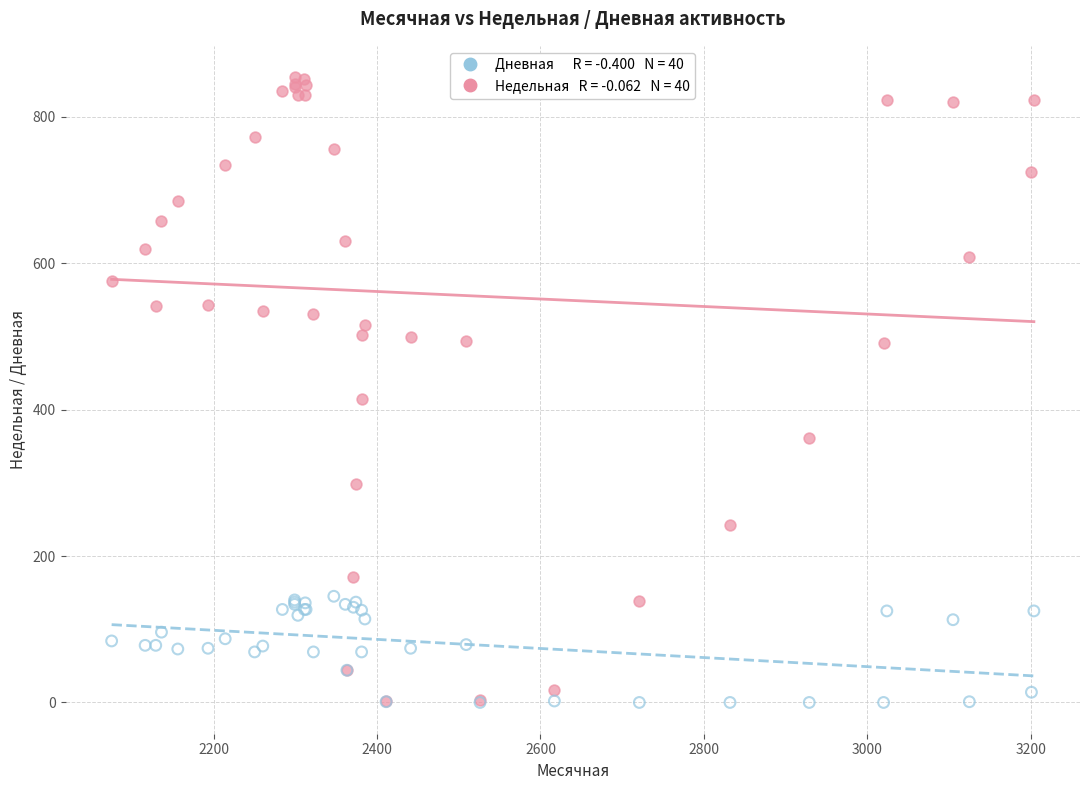

Across all series, what Y value is closest to 427?

414